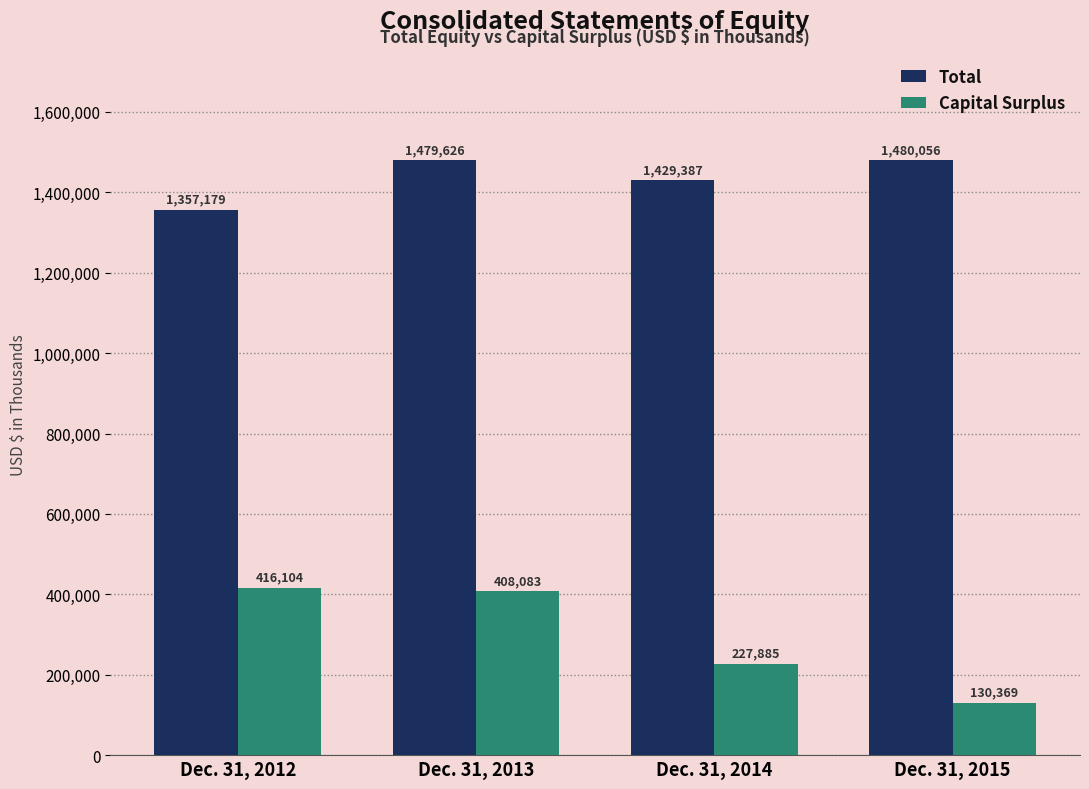

Which series has the largest total across all categories?

Total